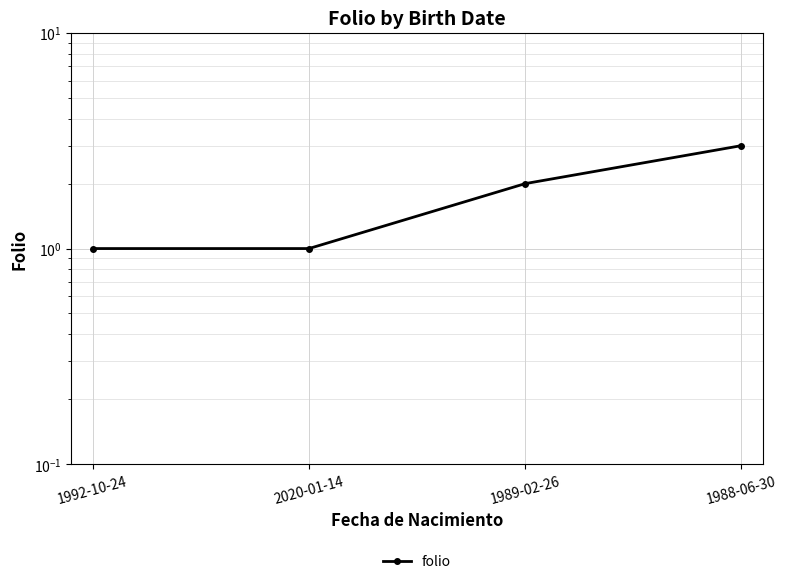

Reading left to right, list all the values displayed in this chart.

1992-10-24=1	2020-01-14=1	1989-02-26=2	1988-06-30=3